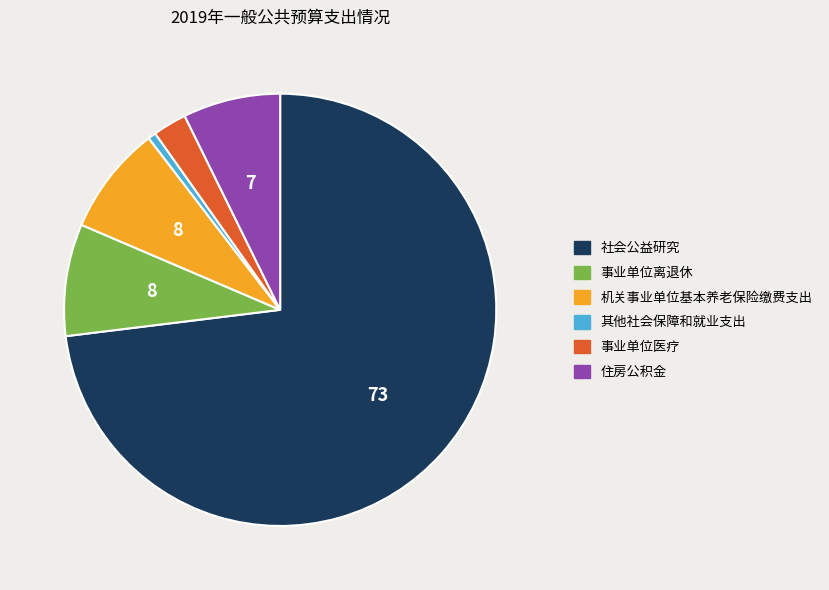

Do 社会公益研究 and 事业单位医疗 together represent more than half of the pie?

Yes